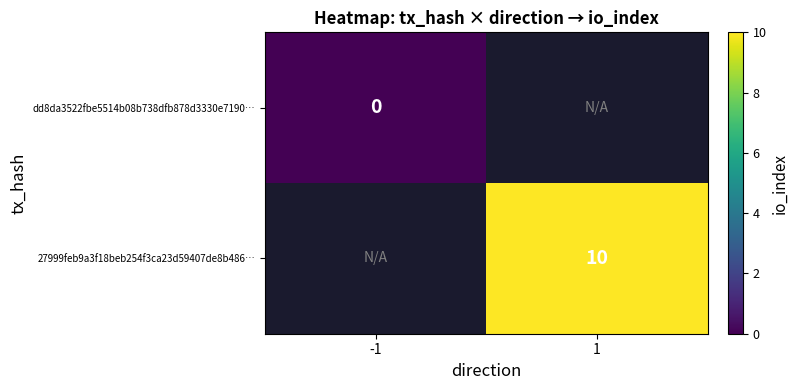

How many data points does each series have?

2